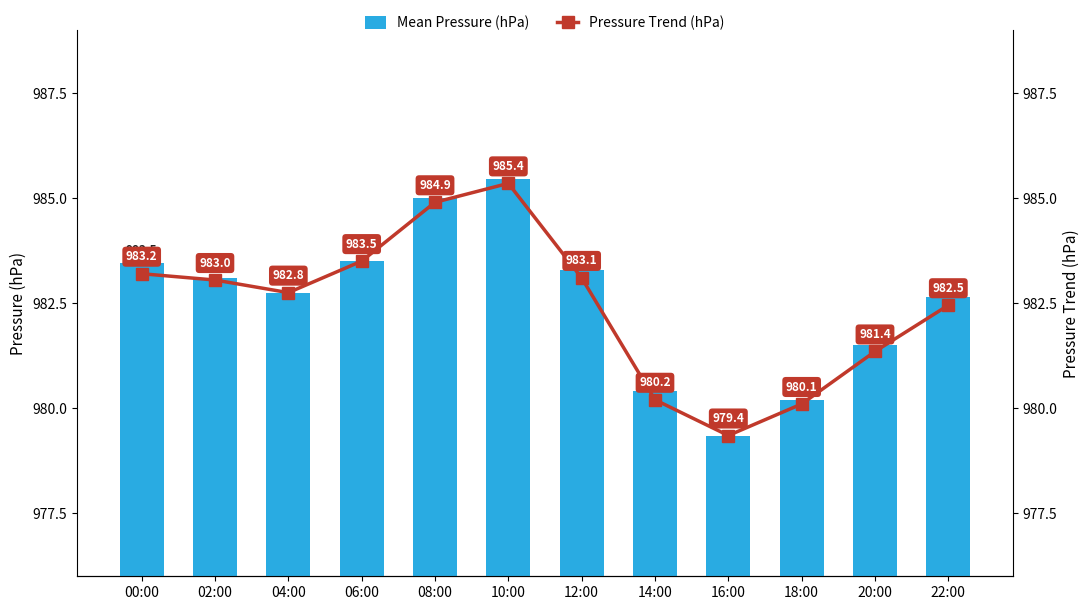

At how many categories does at least one series exceed 981?

9